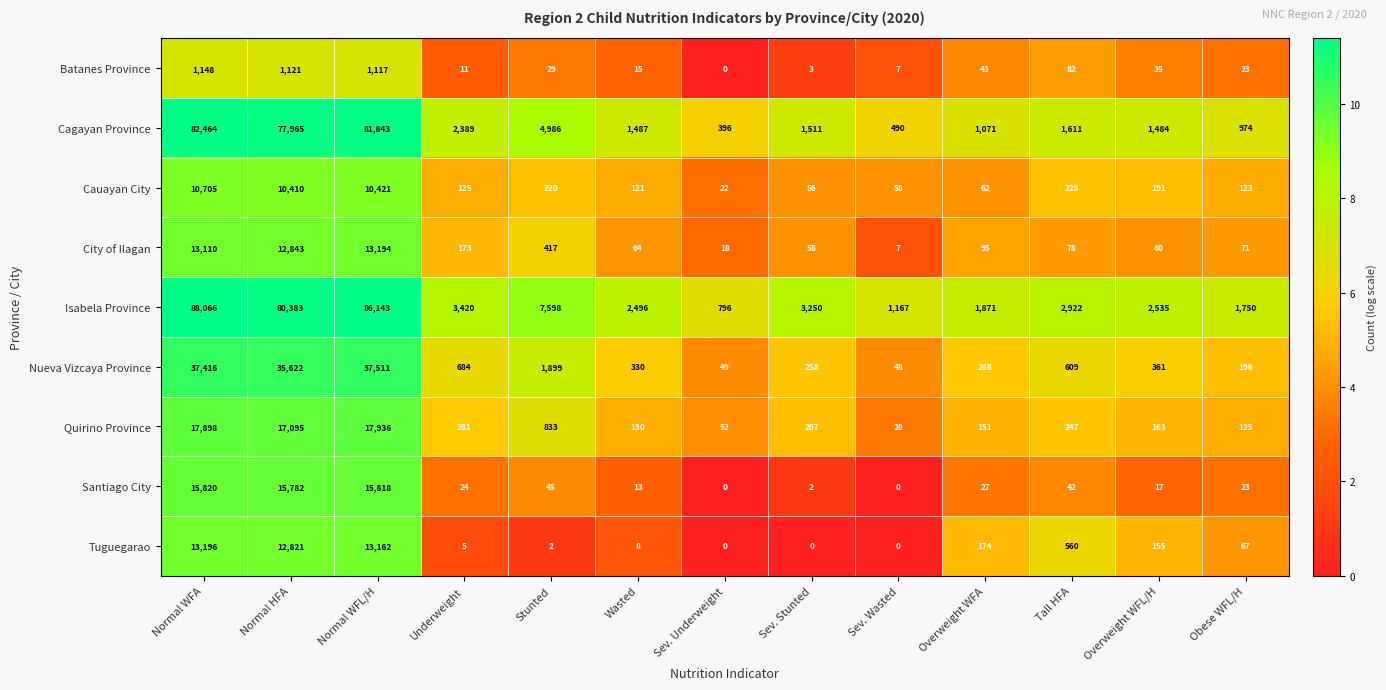

Which series has the largest range (max minus min)?

Isabela Province